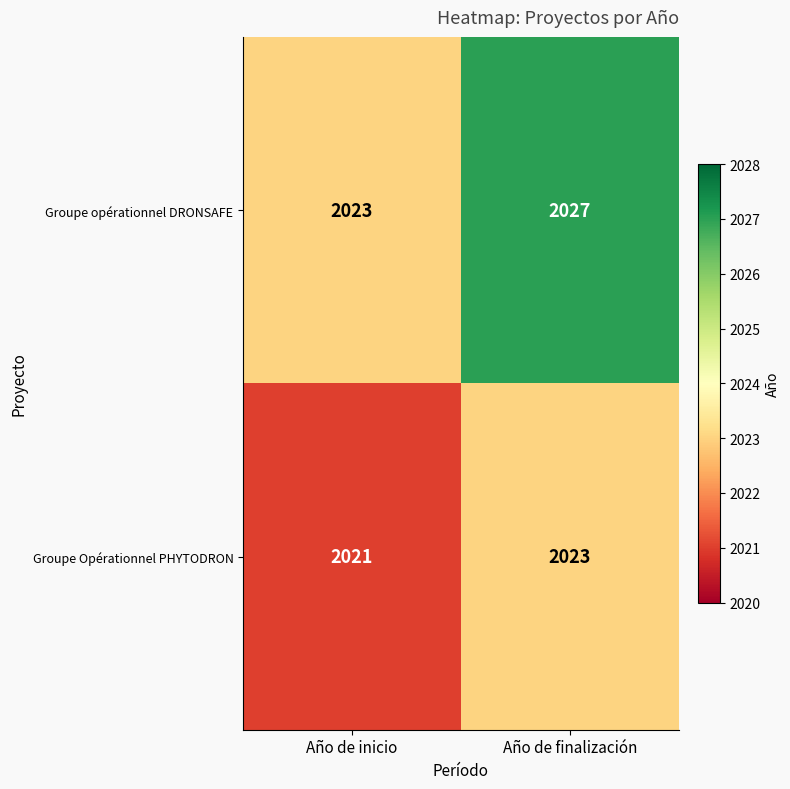

At which label does Groupe opérationnel DRONSAFE reach its peak?

Año de finalización